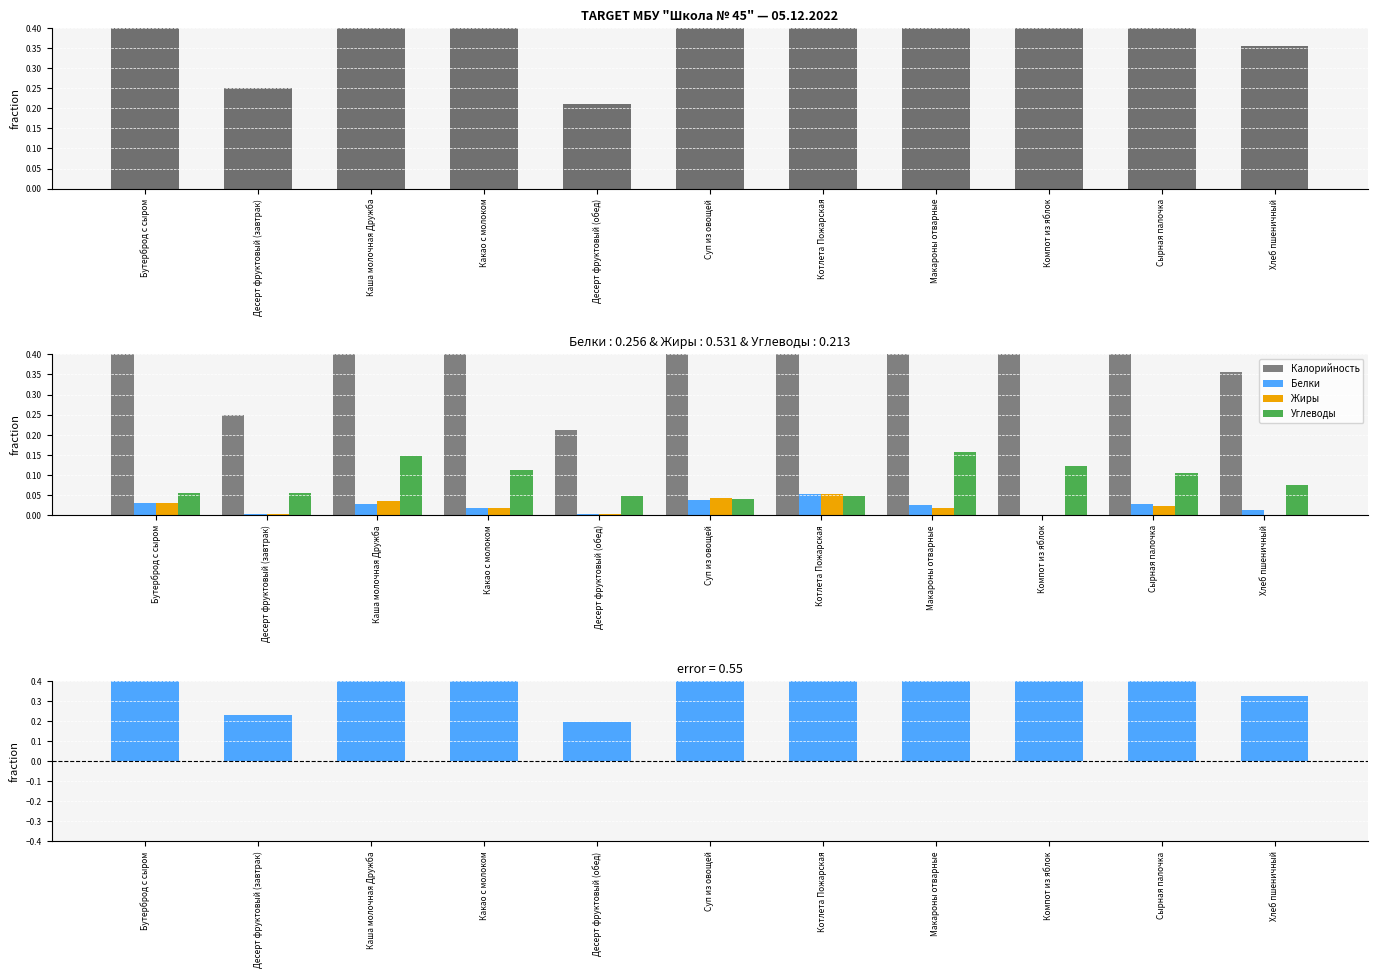

What is the difference between the Калорийность values at Бутерброд с сыром and Компот из яблок?

0.1